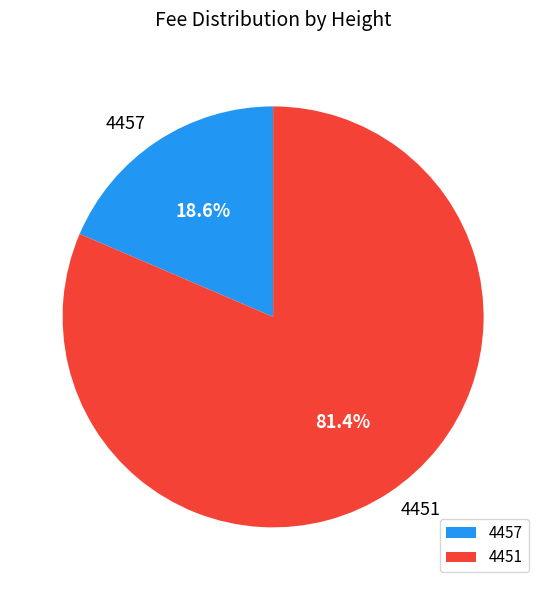

Is it true that 4451 is 68% of the pie?

False